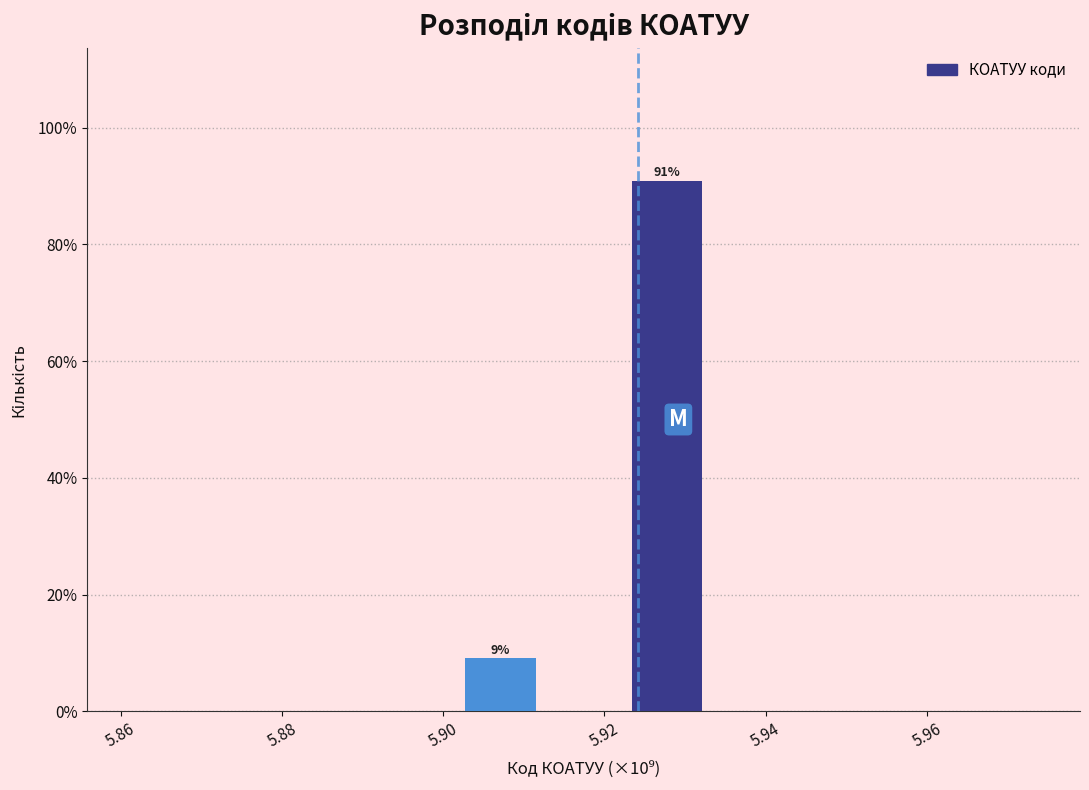

Which range on the x-axis has the tallest bar?

5.922 to 5.932